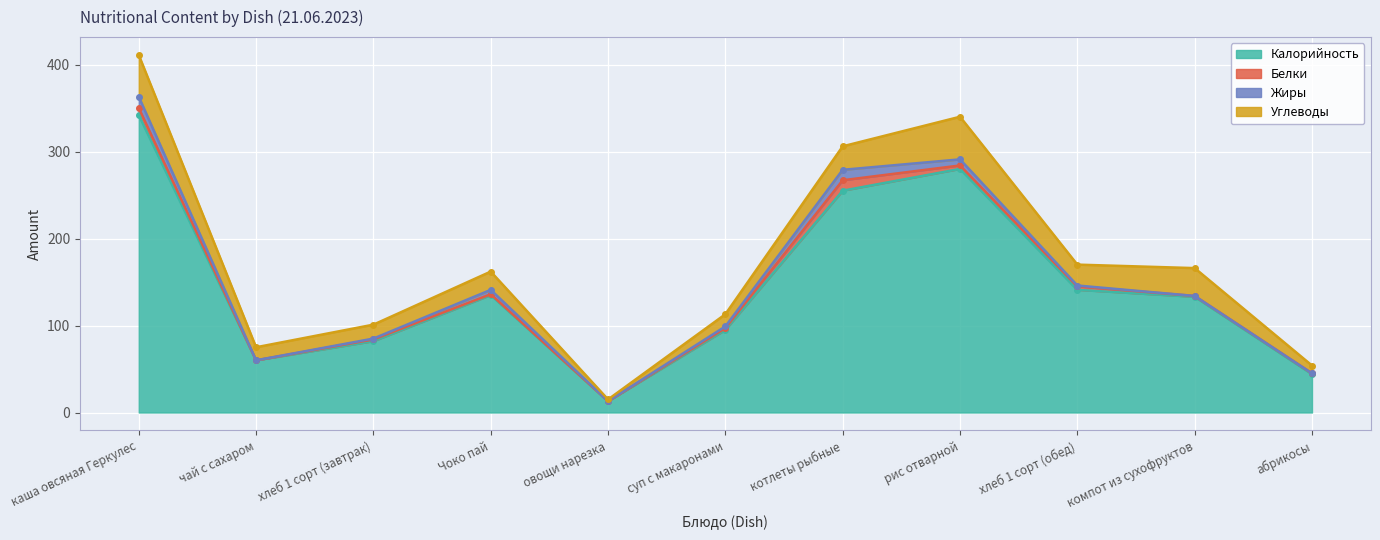

List the series in order of their peak value, highest first.

Калорийность, Углеводы, Жиры, Белки